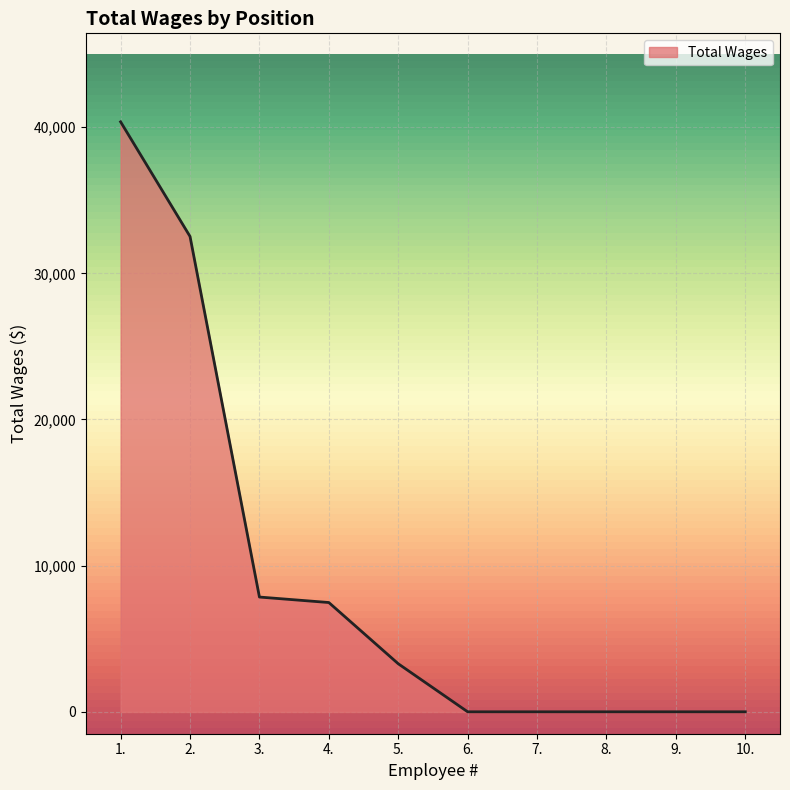

Reading left to right, transcribe all the data shown in this chart.

1.=40364	2.=32523	3.=7851	4.=7476	5.=3287	6.=0	7.=0	8.=0	9.=0	10.=0